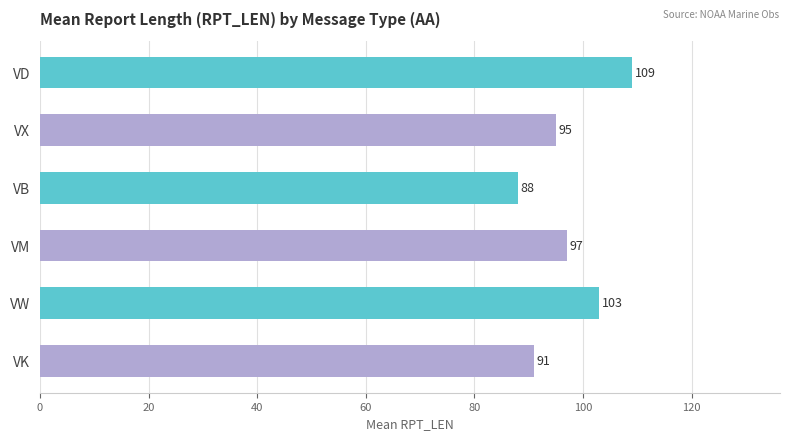

What is the sum of all values?

583